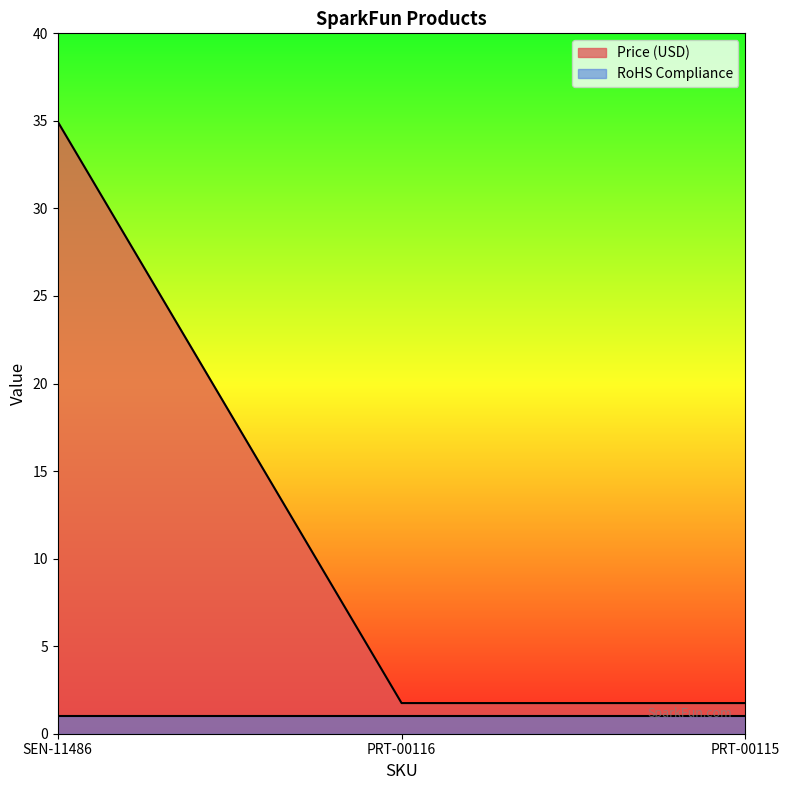

What is the value of the 2nd point from the left?

1.8